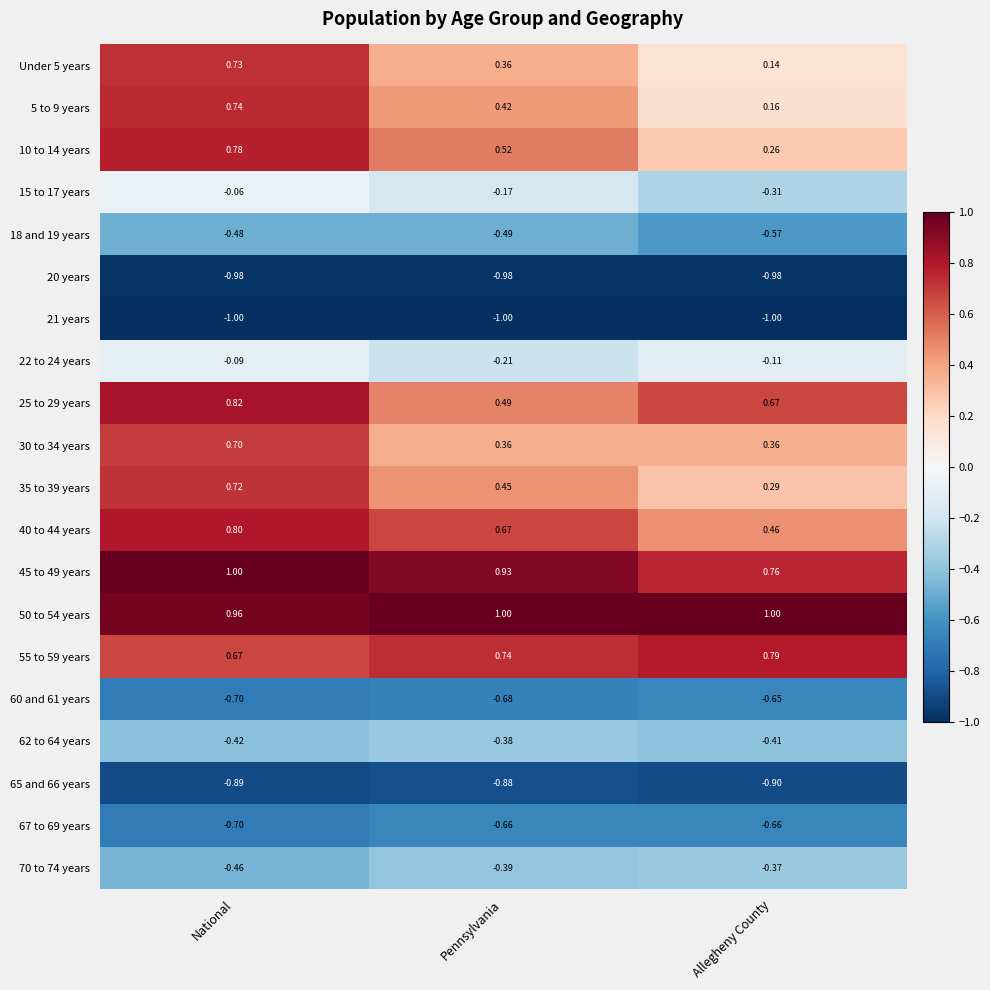

Which category has the lowest value in the 60 and 61 years series?

National